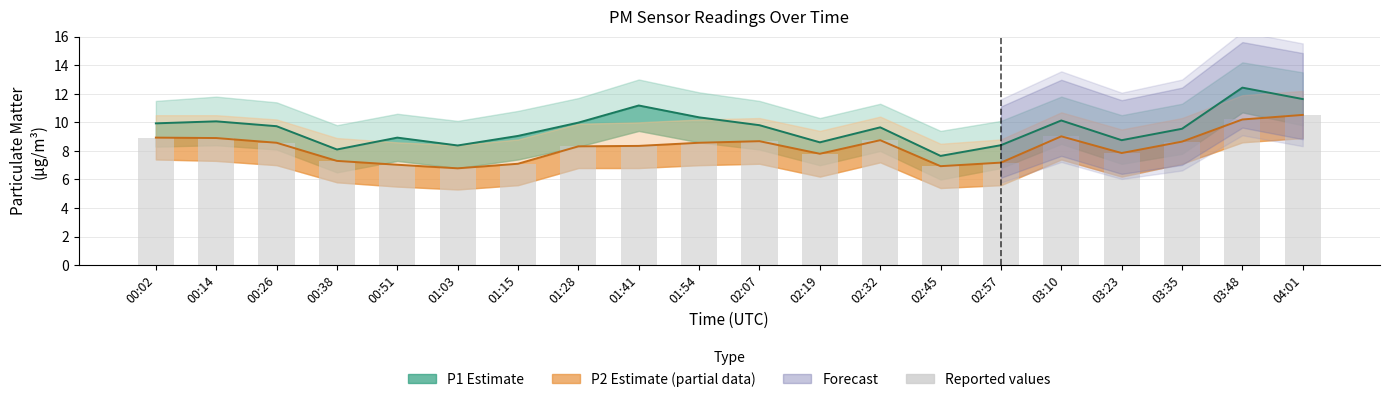

Where is the data nearest to the value 8?

03:23